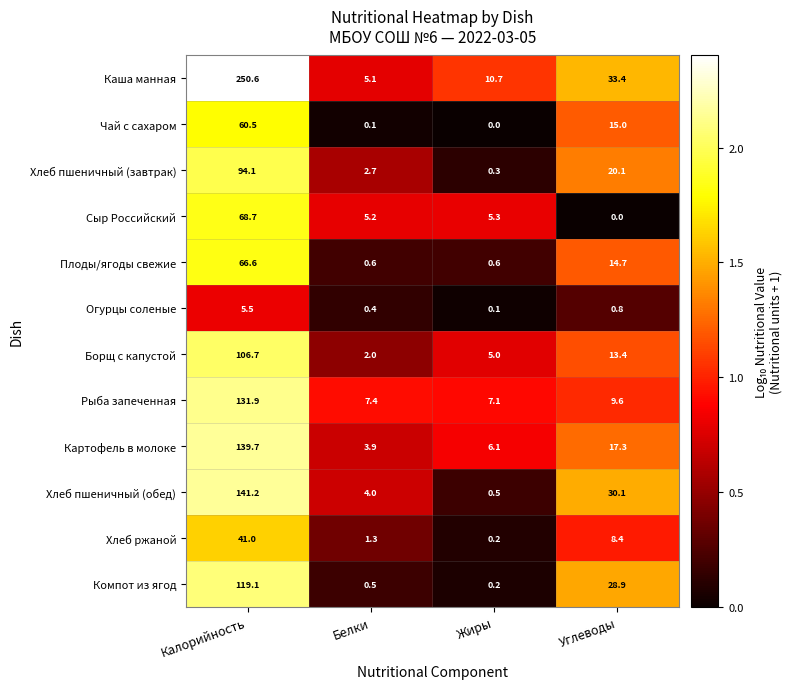

At which label does Борщ с капустой reach its peak?

Калорийность